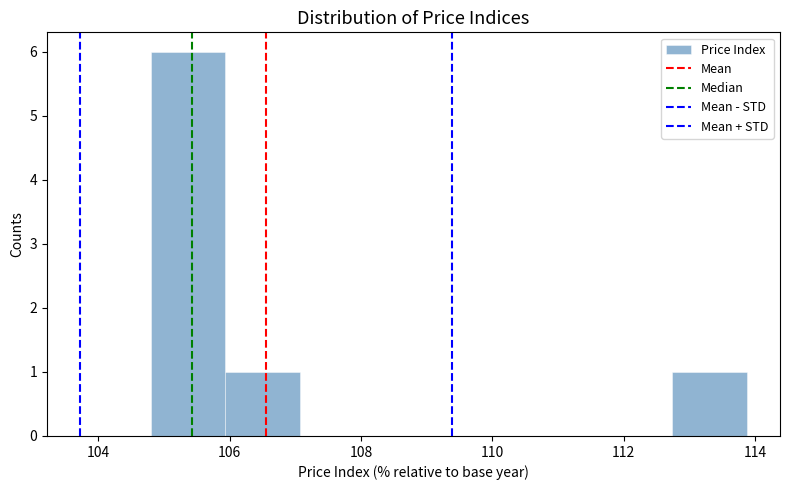

Over which range of the x-axis is the bar tallest?

104.8 to 106.0